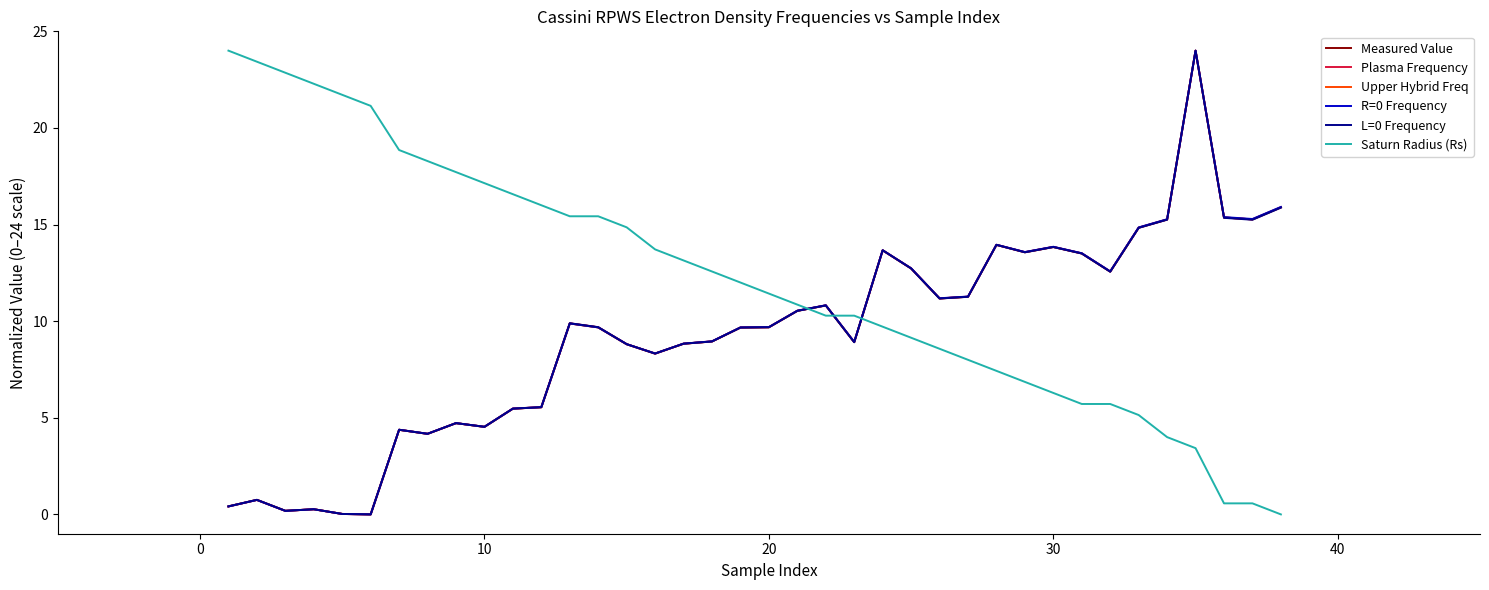

Is this an area chart (filled region under the line)?

No